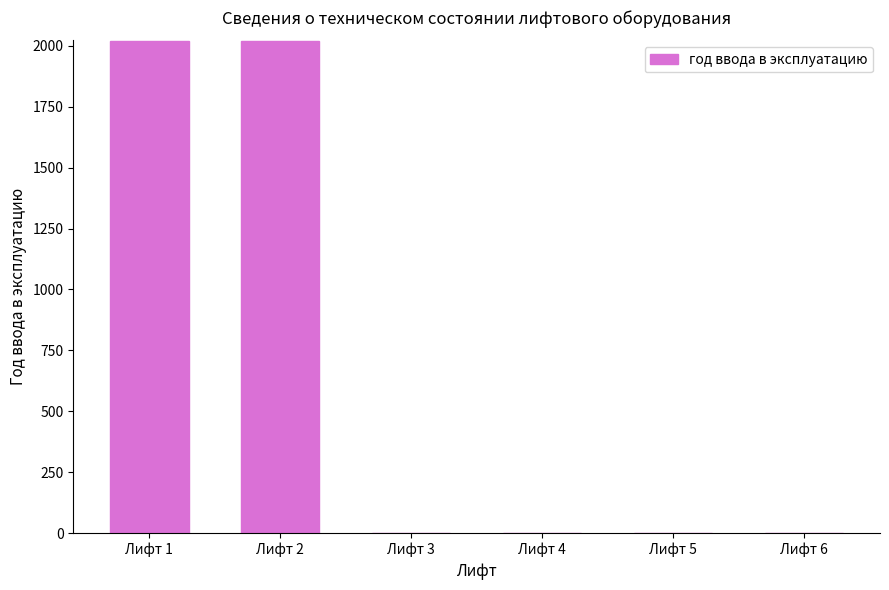

Are the bars horizontal?

No